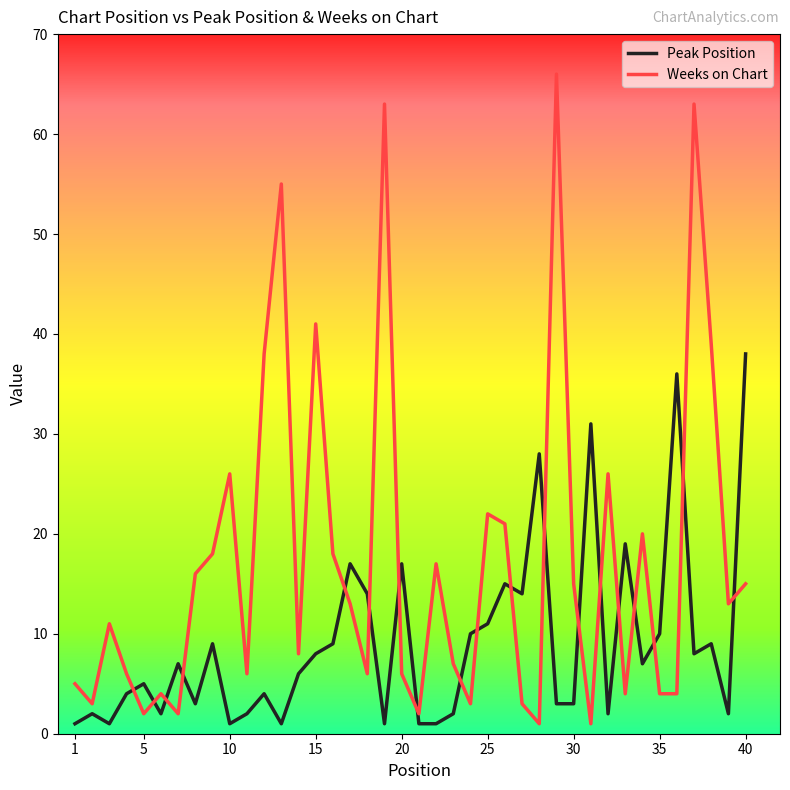

Which series has the largest total across all categories?

Weeks on Chart